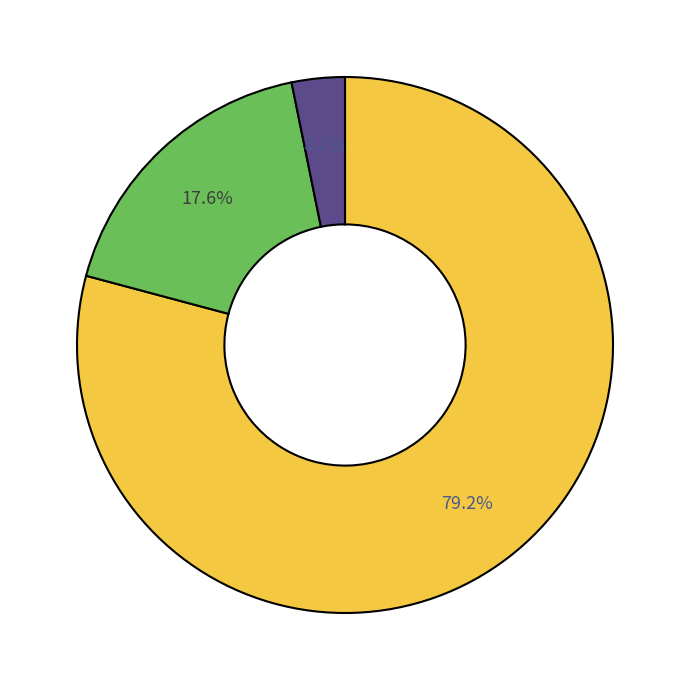

Is there a majority slice in this chart?

Yes